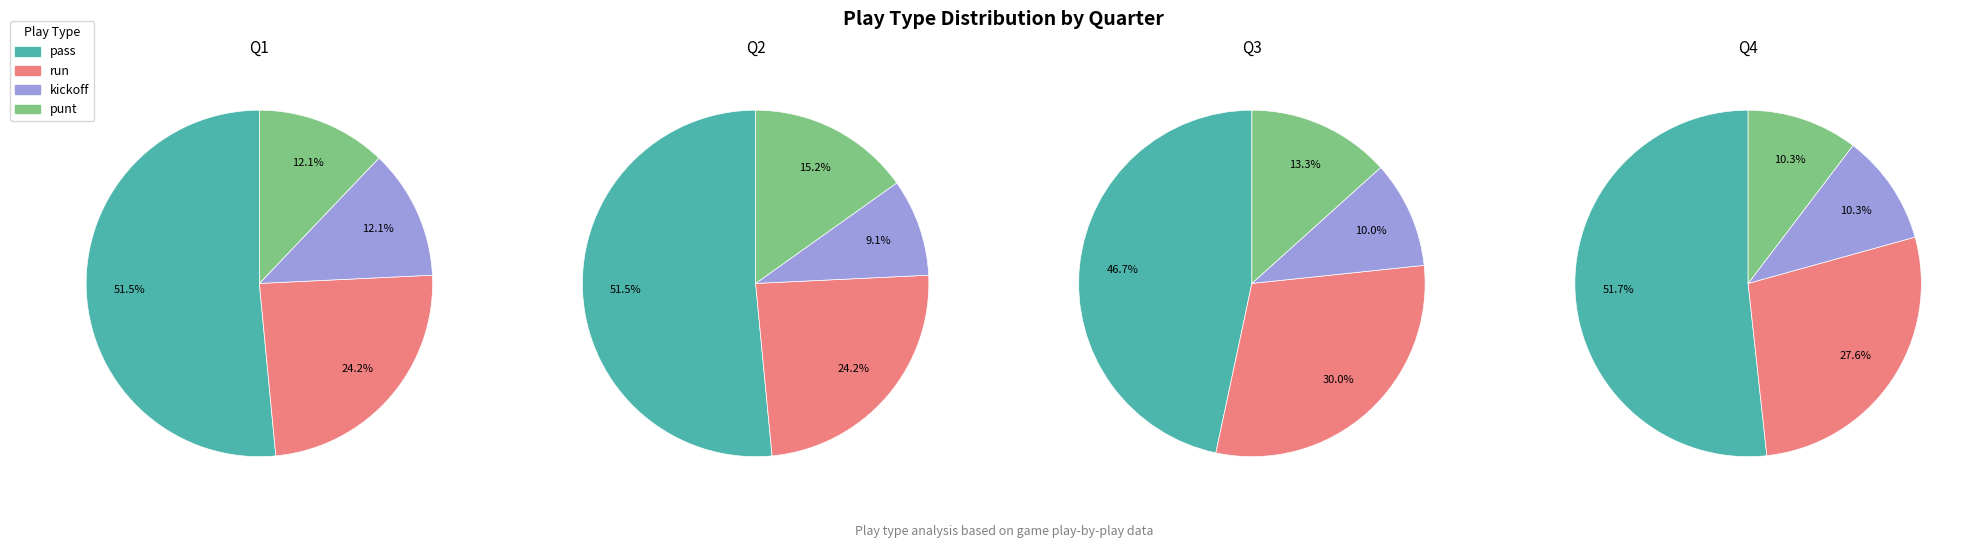

Is it true that Q4 is 10% of the pie?

False